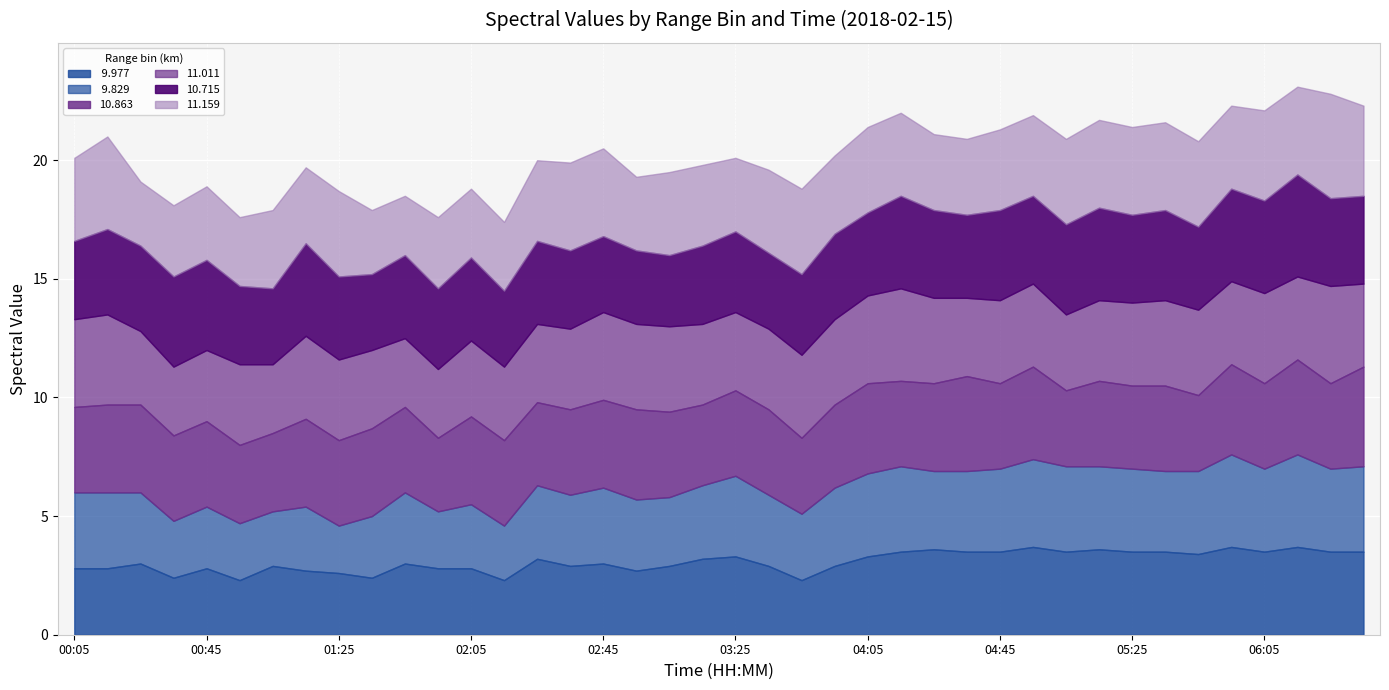

What is the difference between the  9.977 values at 02:25 and 01:55?

0.4